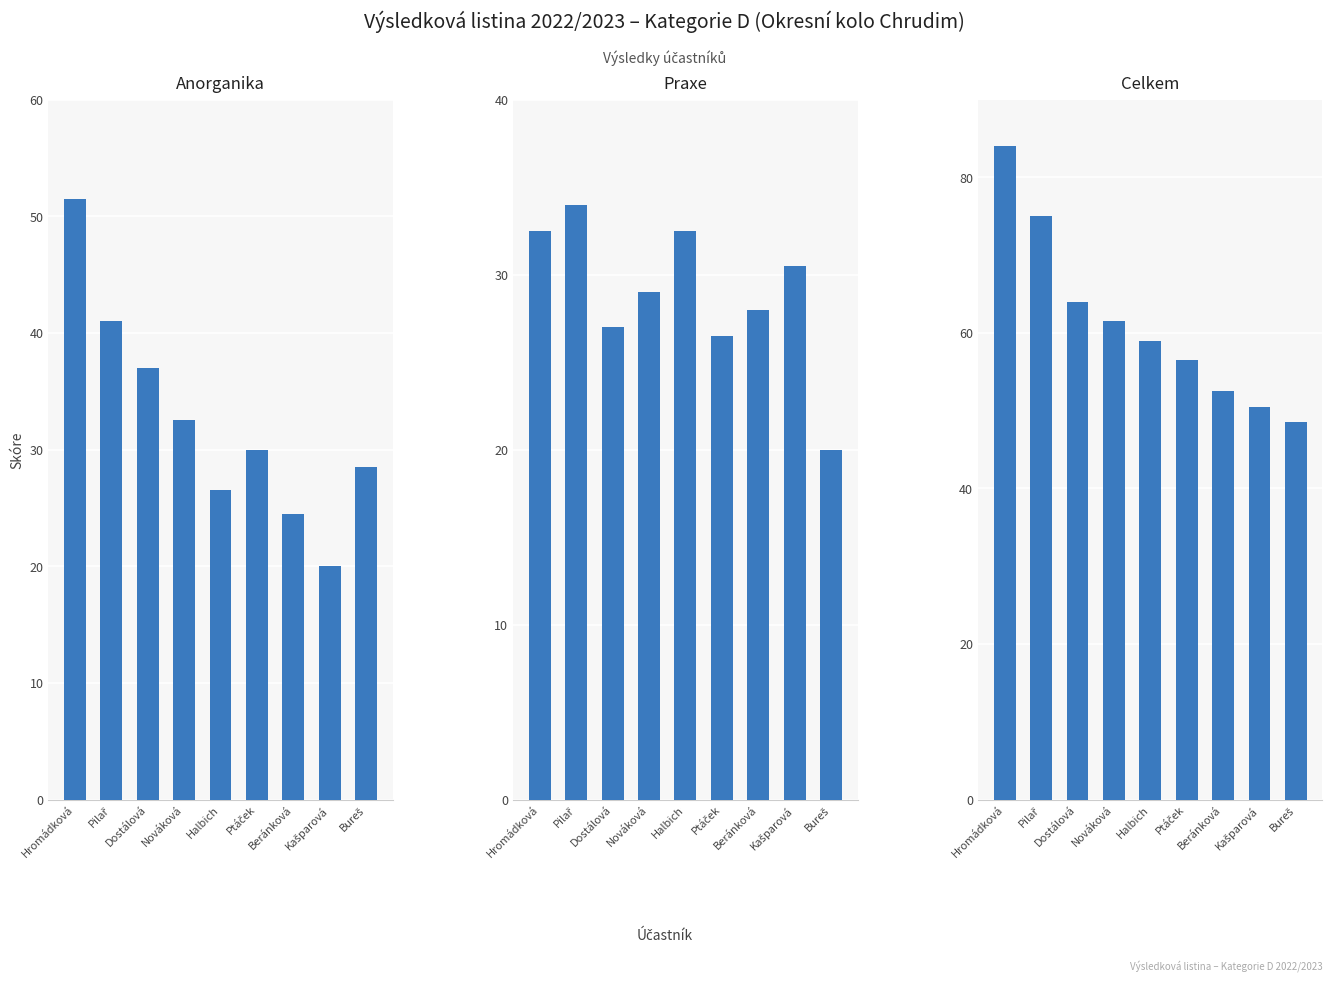

What are all the series names shown in the legend?

Anorganika, Praxe, Celkem